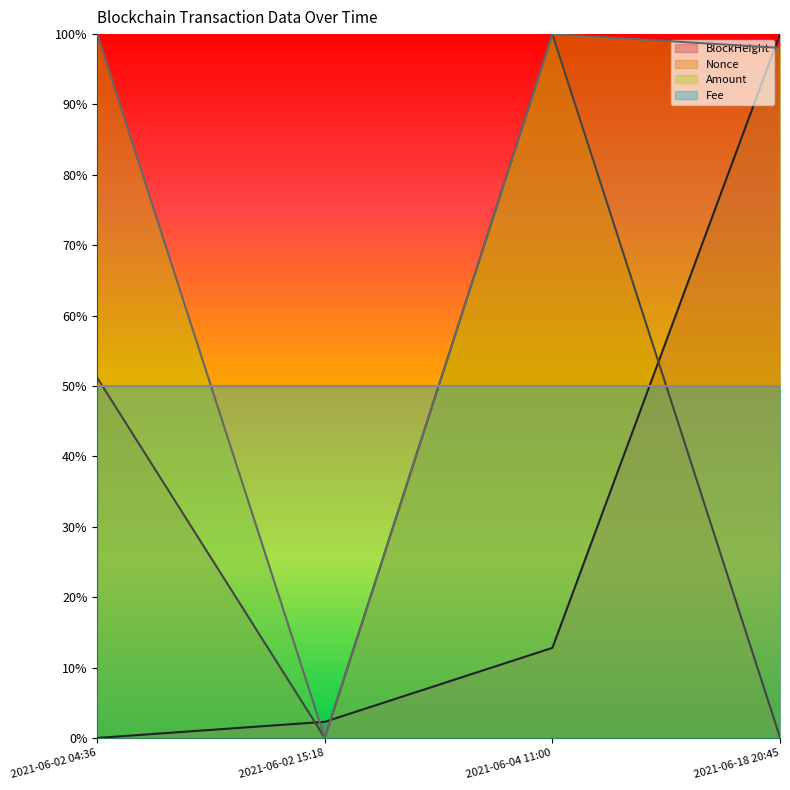

At which label is BlockHeight closest to 0?

2021-06-02 04:36